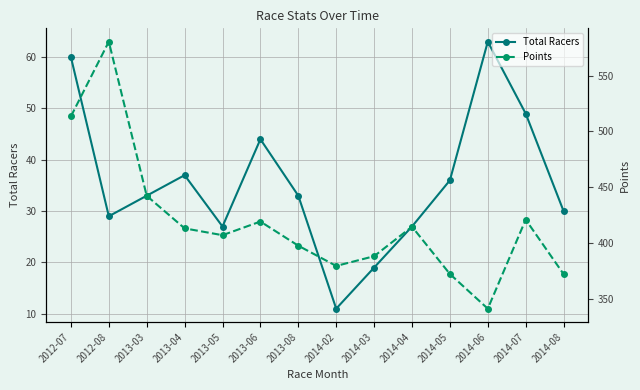

What position from the right is 2013-08?

8